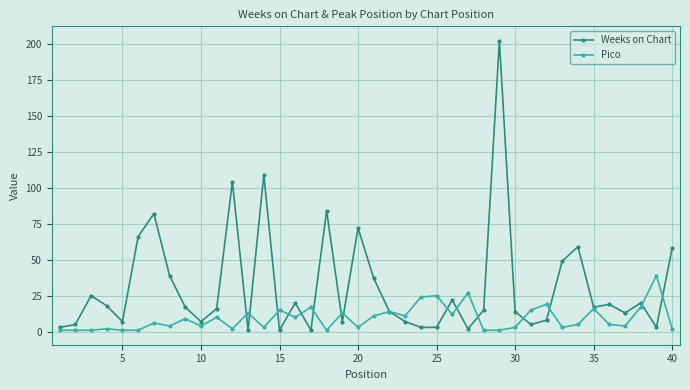

True or false: Pico has more than 2 points higher than both neighbors.

True